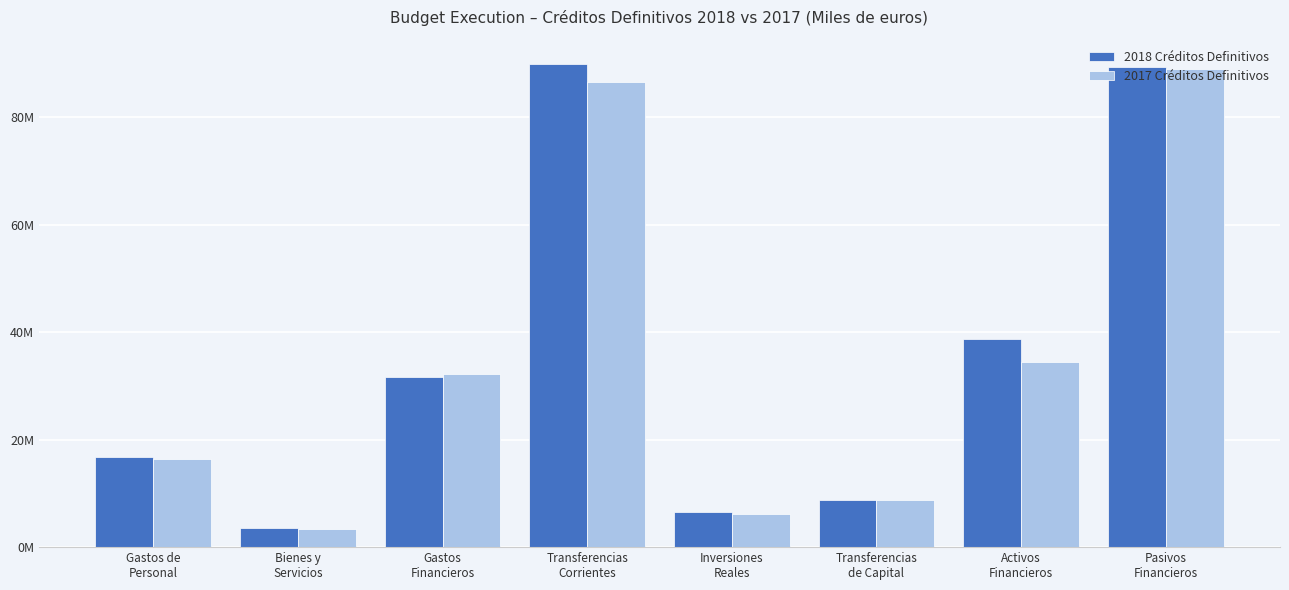

What are all the series names shown in the legend?

2018 Créditos Definitivos, 2017 Créditos Definitivos